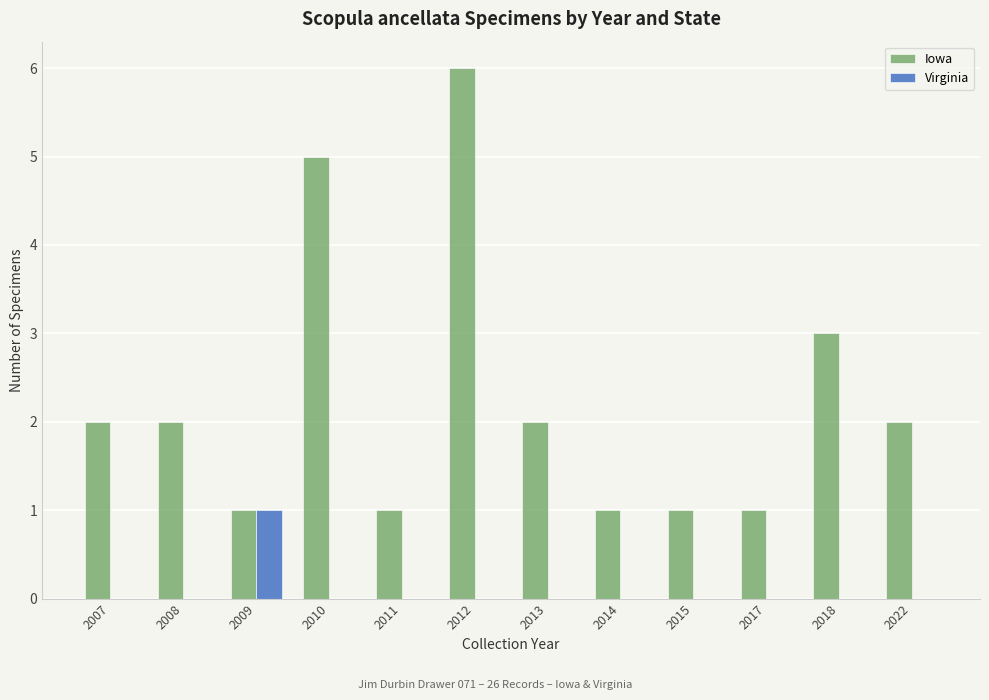

Which category has the highest value across all series?

2012